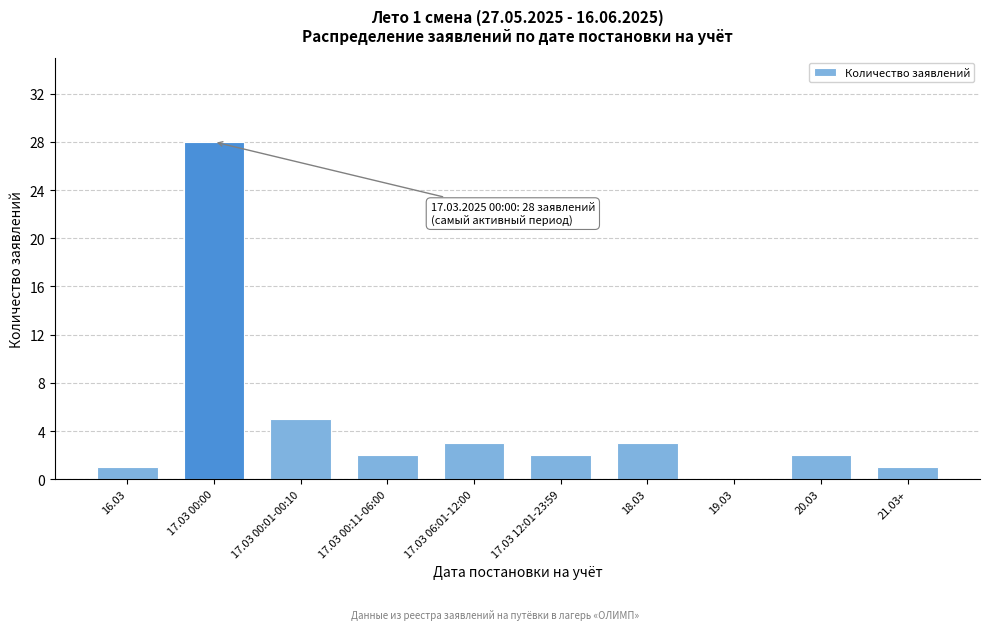

Reading right to left, extract all data points from this chart.

21.03+=1	20.03=2	19.03=0	18.03=3	17.03 12:01-23:59=2	17.03 06:01-12:00=3	17.03 00:11-06:00=2	17.03 00:01-00:10=5	17.03 00:00=28	16.03=1